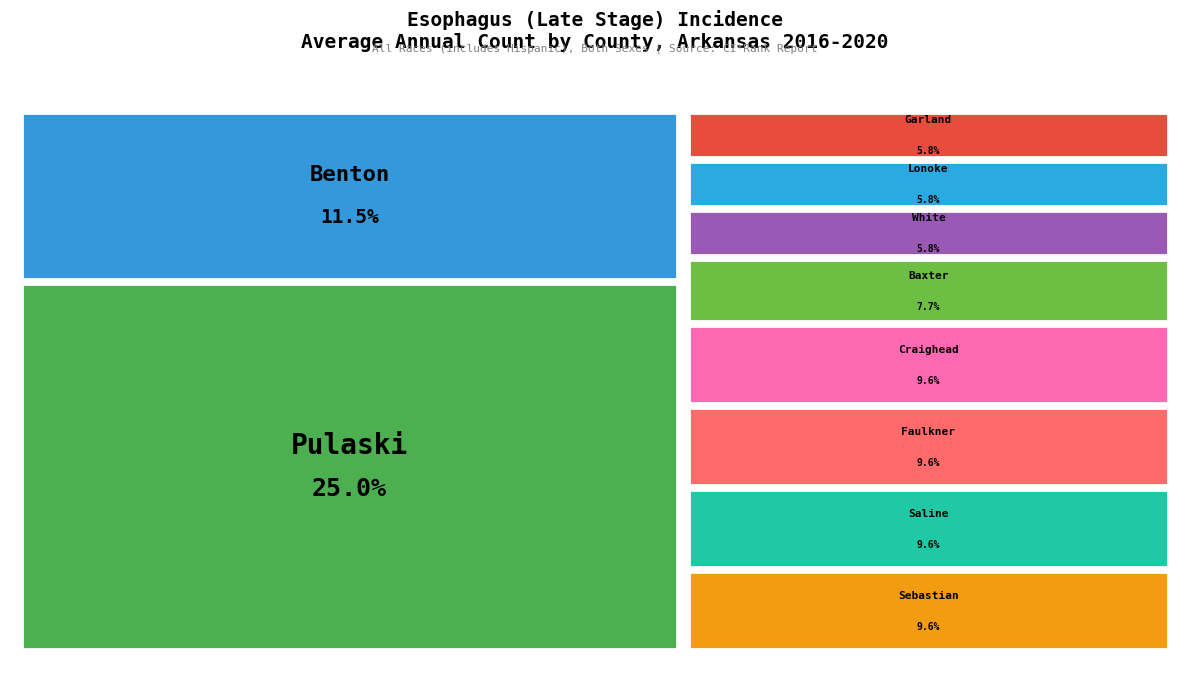

True or false: Garland County accounts for 6% of the total.

True